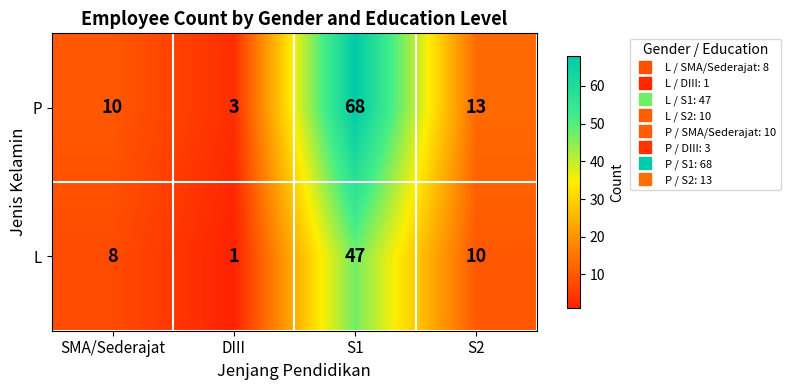

Reading left to right, transcribe all the data shown in this chart.

P: SMA/Sederajat=10	DIII=3	S1=68	S2=13
L: SMA/Sederajat=8	DIII=1	S1=47	S2=10